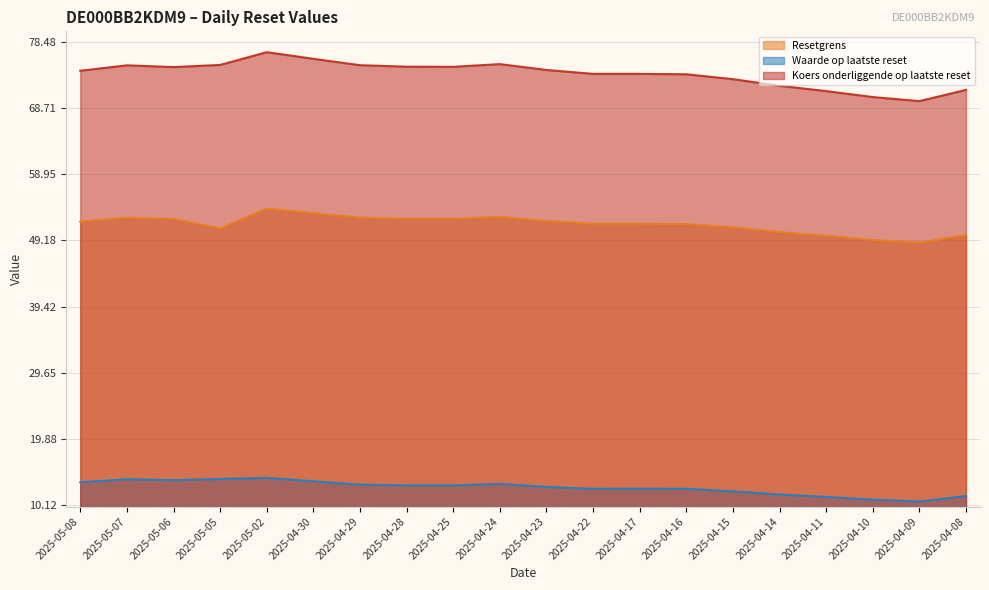

What is the difference between the Koers onderliggende op laatste reset values at 2025-05-08 and 2025-04-24?

1.0